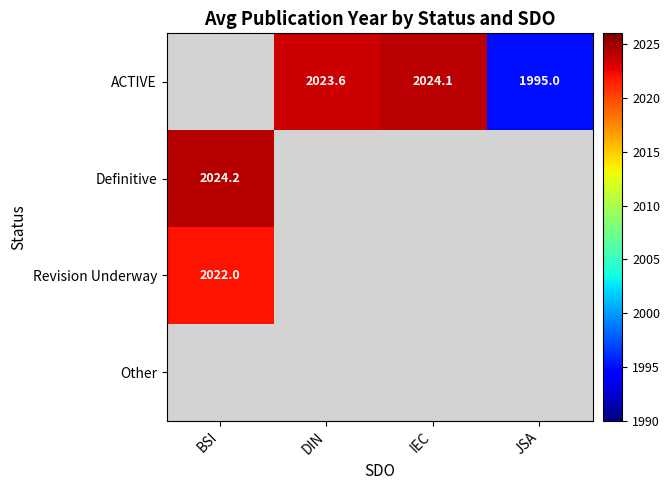

Is the value of ACTIVE at DIN greater than the value of Other at JSA?

No